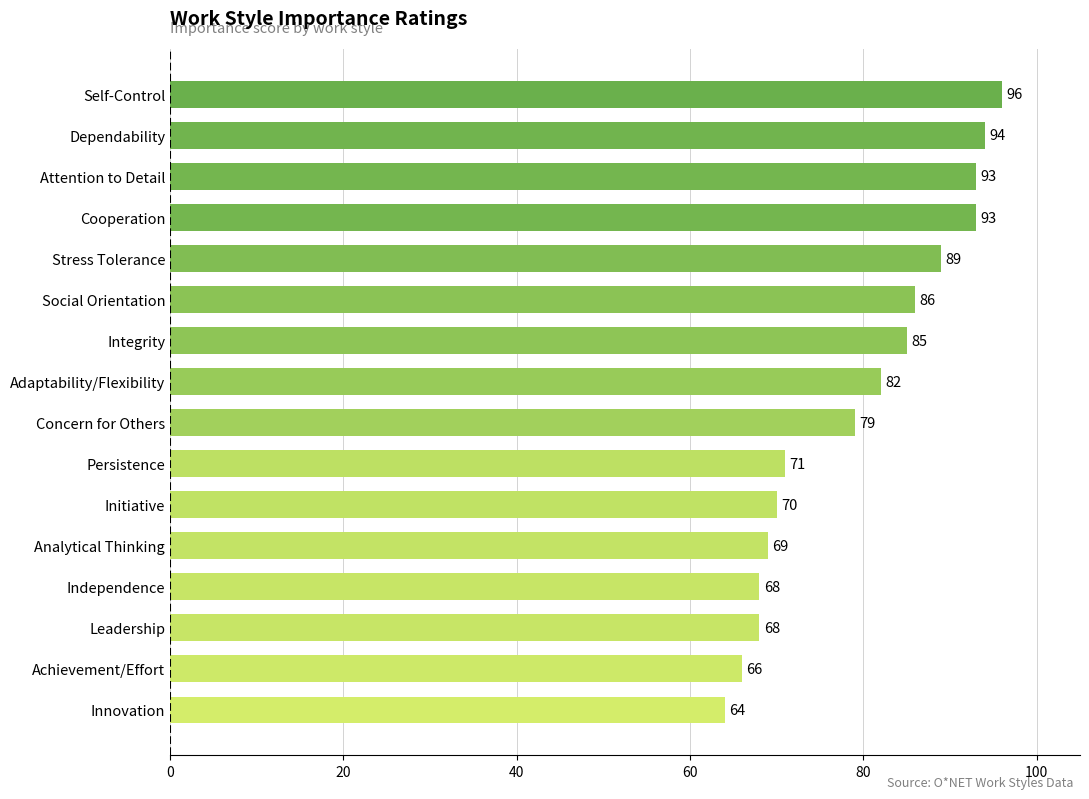

Where is the data nearest to the value 80?

Concern for Others